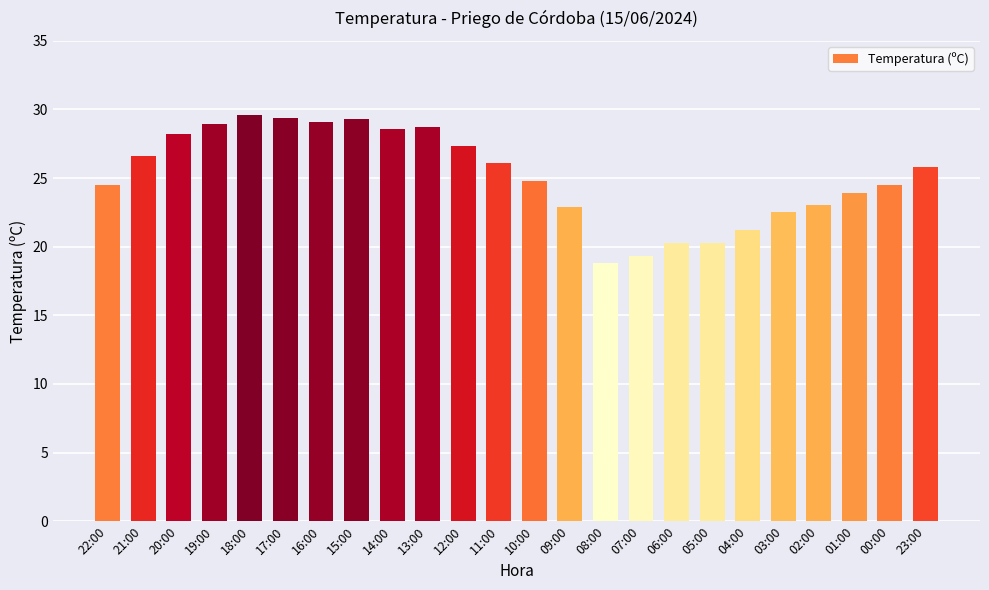

Approximately how many times larger is the value at 02:00 compared to 06:00?

1.1